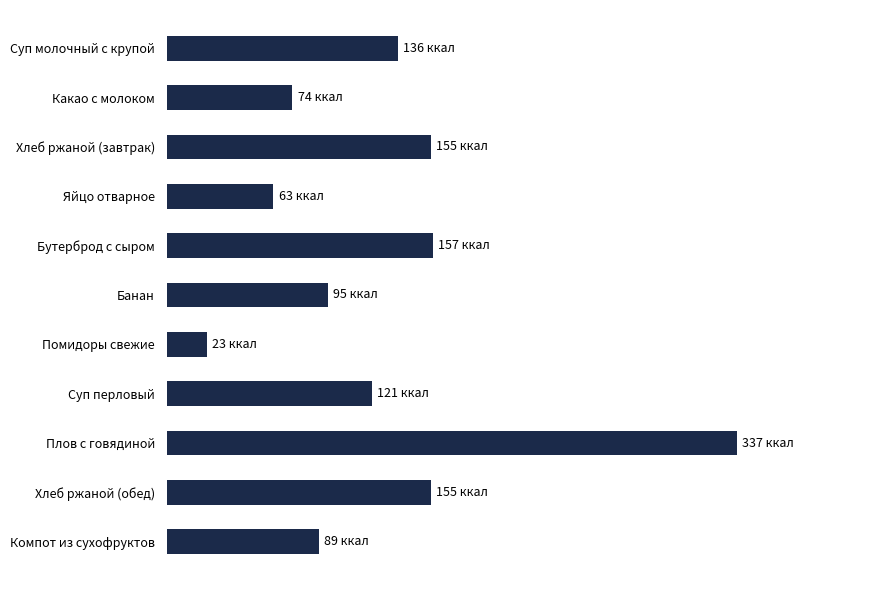

List the labels in order of value, smallest first.

Помидоры свежие, Яйцо отварное, Какао с молоком, Компот из сухофруктов, Банан, Суп перловый, Суп молочный с крупой, Хлеб ржаной (завтрак), Хлеб ржаной (обед), Бутерброд с сыром, Плов с говядиной